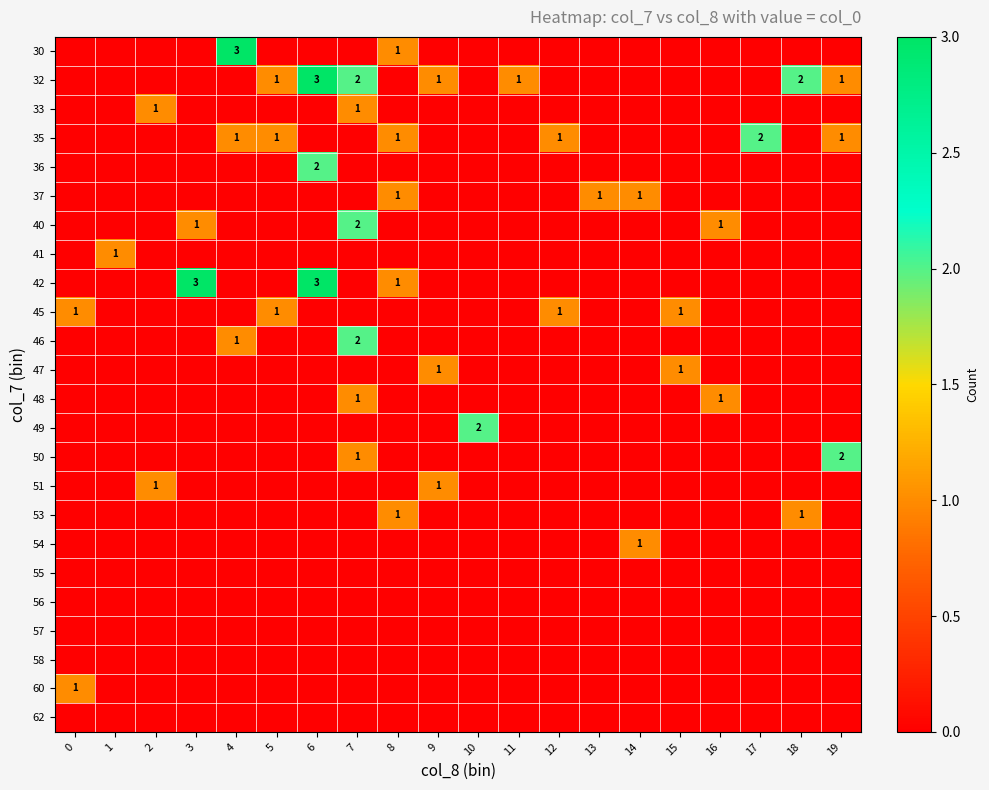

Is it true that 46 equals 0 at 10?

True